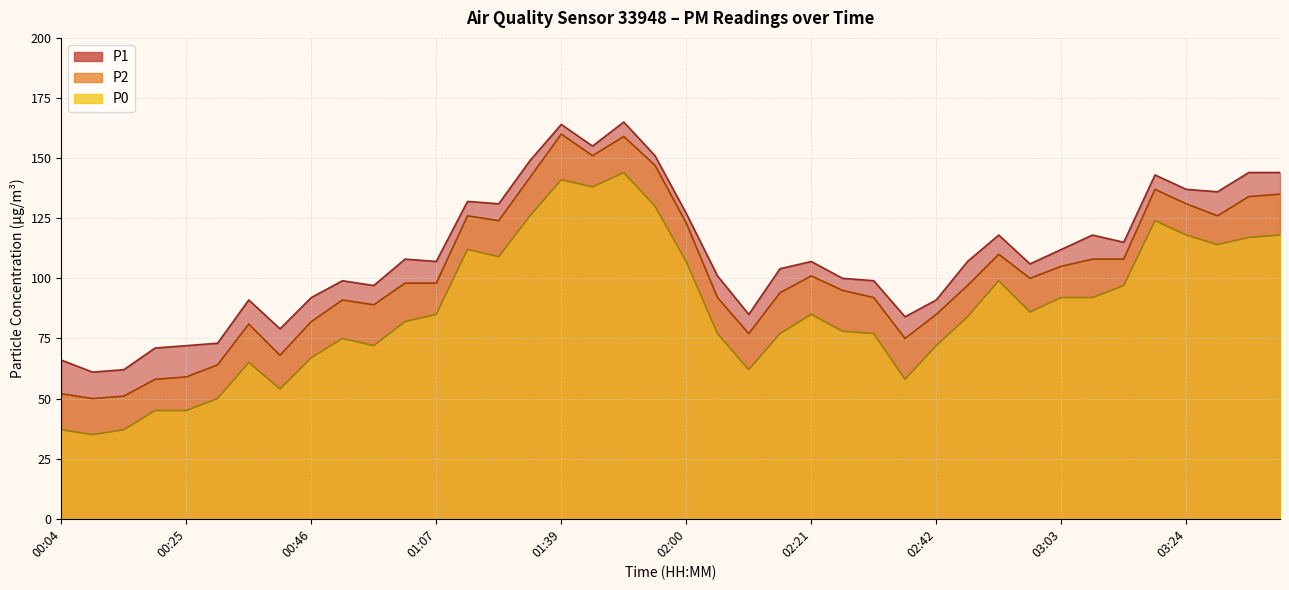

True or false: P2 and P1 cross at least once.

False